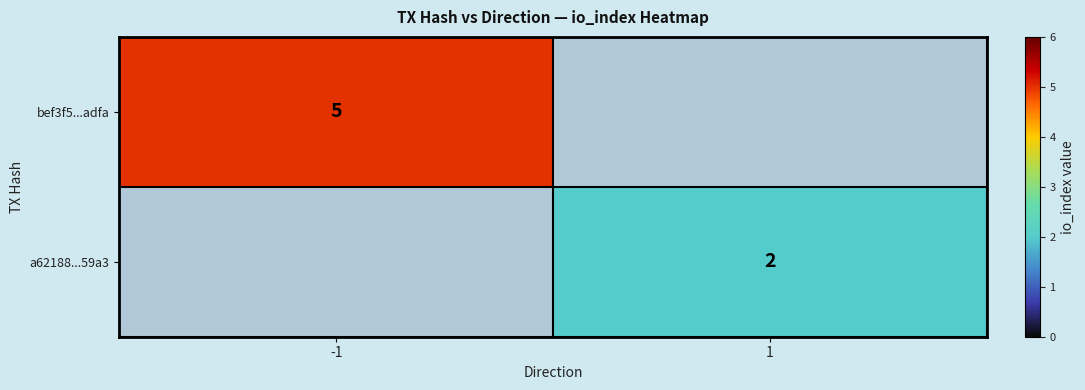

Is the value of bef3f5...adfa at -1 greater than the value of a62188...59a3 at 1?

Yes